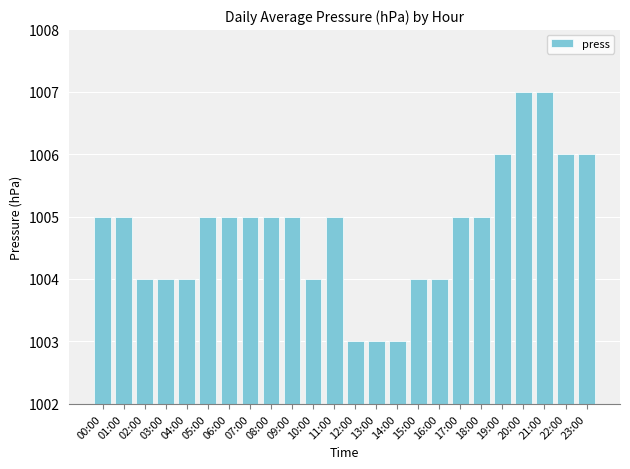

What is the smallest value displayed?

1003